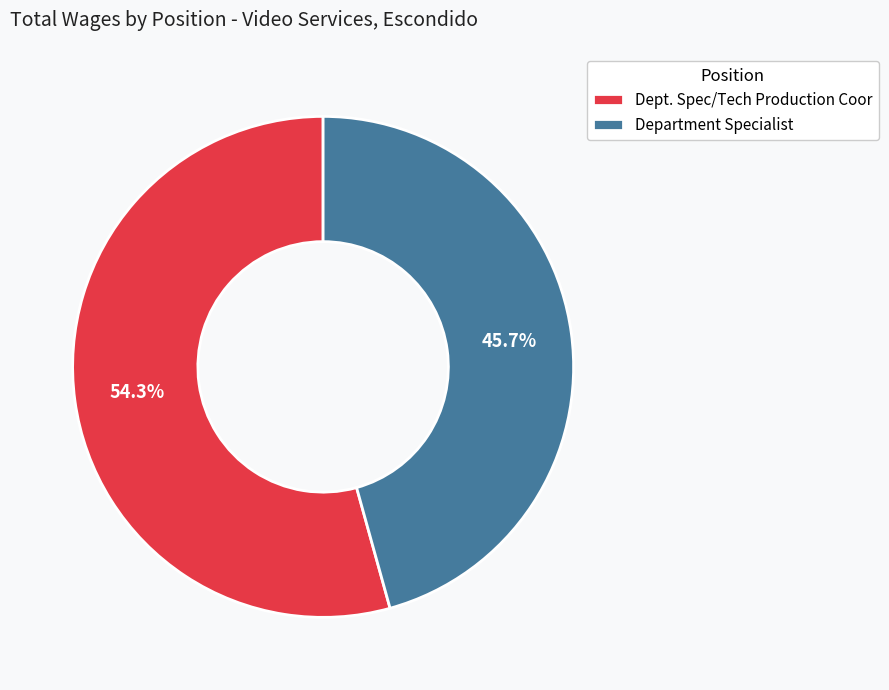

How many segments does this pie chart have?

2